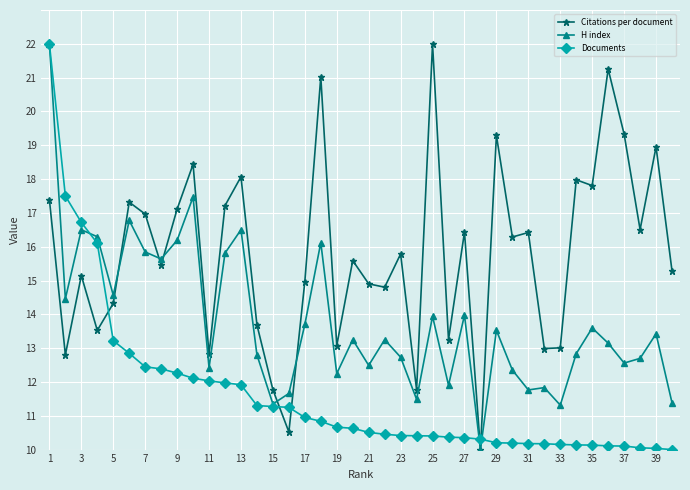

Which series has the largest total across all categories?

Citations per document